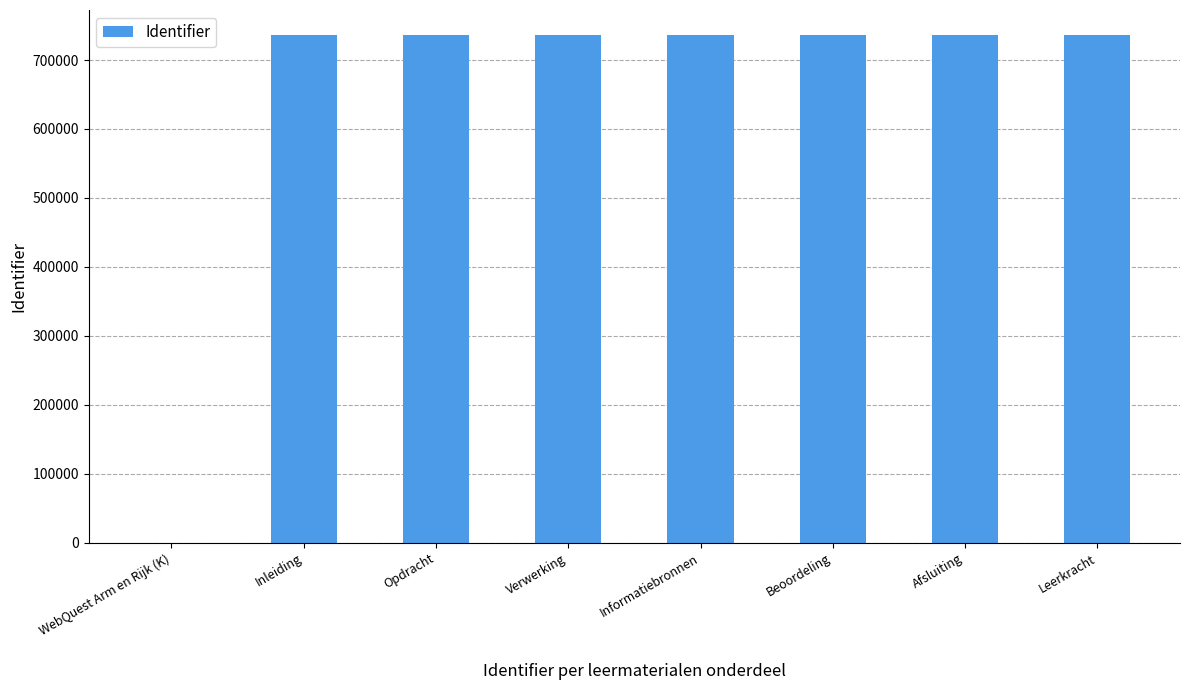

What is the maximum value shown in the chart?

735707